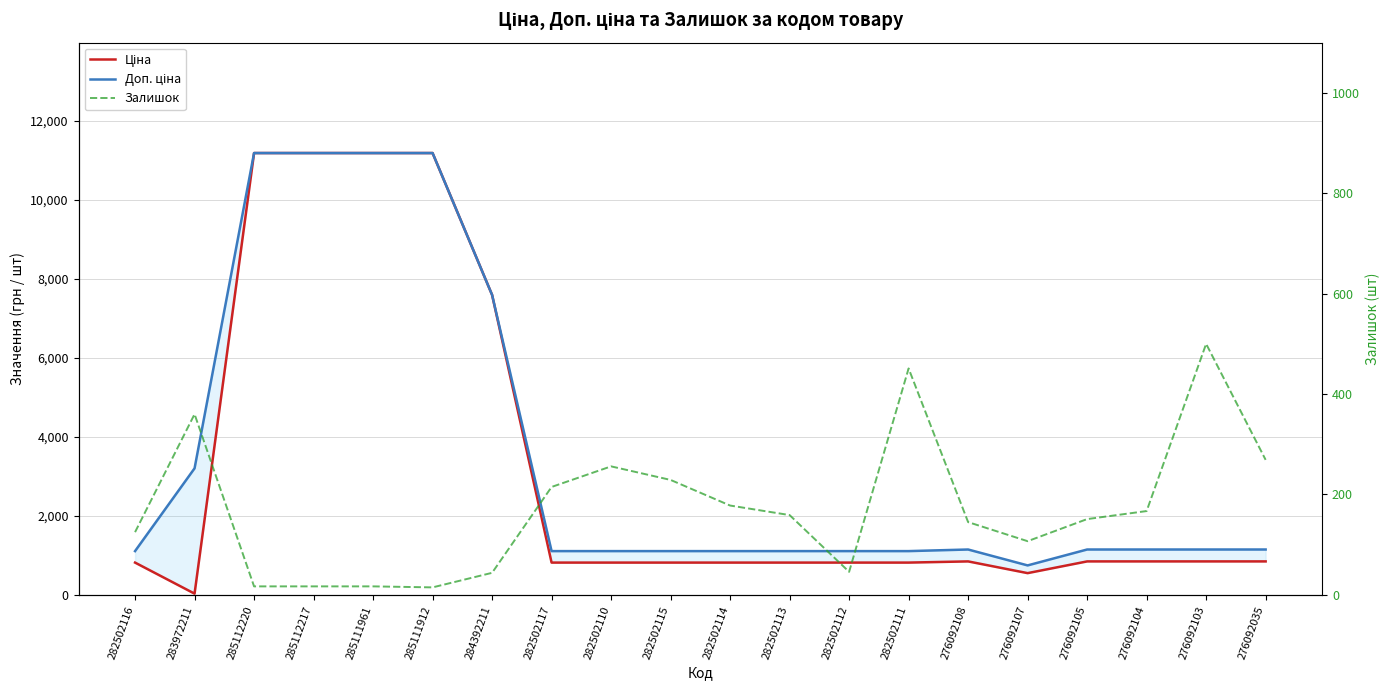

How many categories are shown in the chart?

20